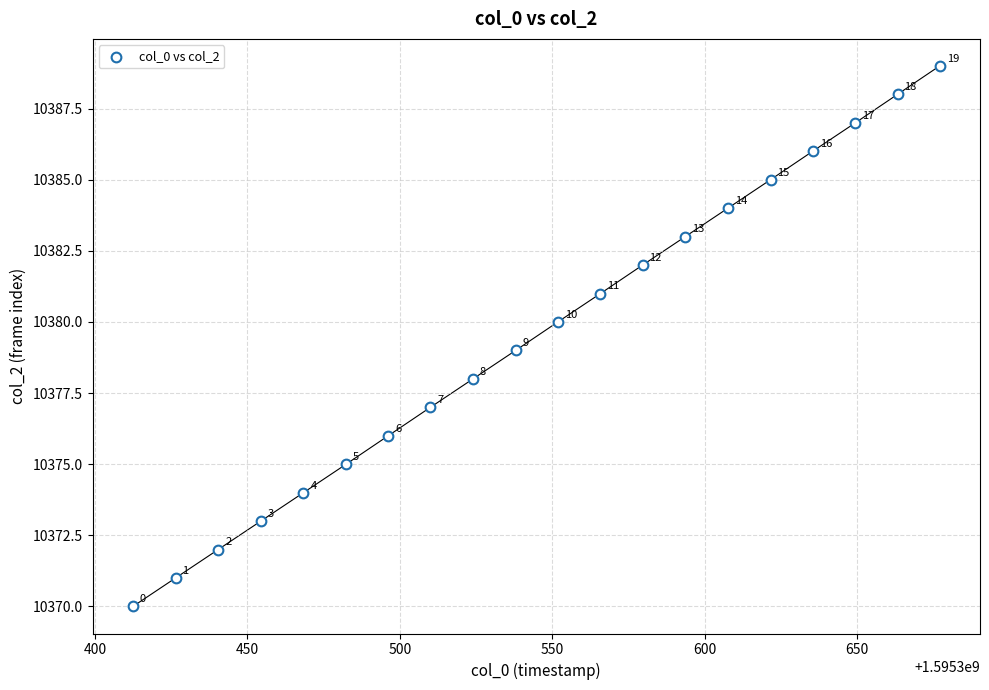

What is the range of Y values (max minus min)?

19